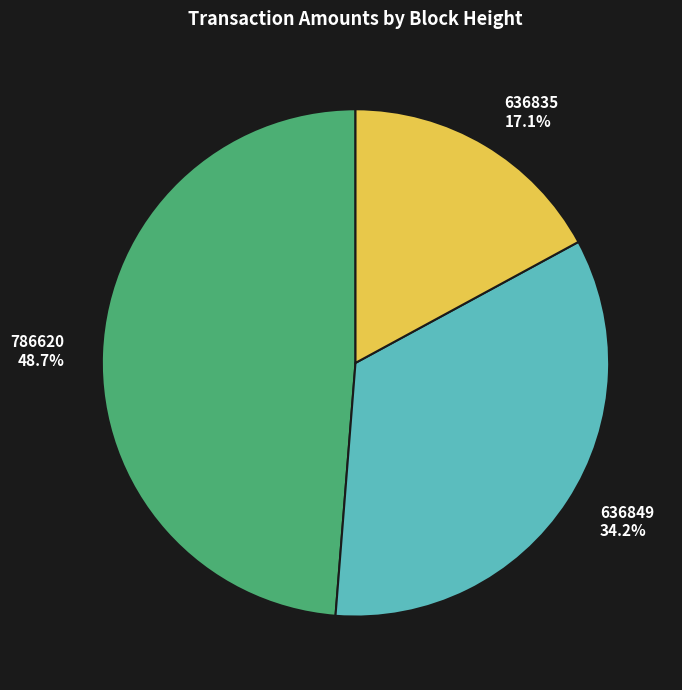

The 636849 slice represents 34% of the pie. True or false?

True